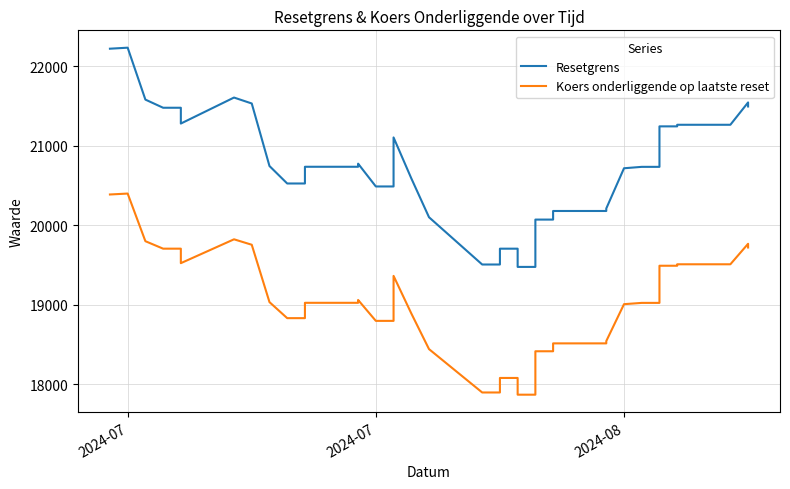

Rank the series at 2024-08 from highest to lowest value.

Resetgrens, Koers onderliggende op laatste reset